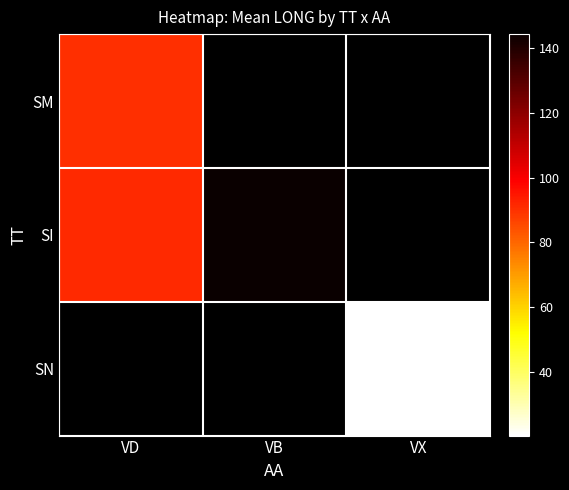

Reading right to left, what are all the values shown in this chart?

SM: VX=0.0	VB=0.0	VD=90.2
SI: VX=0.0	VB=144.2	VD=91.5
SN: VX=20.4	VB=0.0	VD=0.0